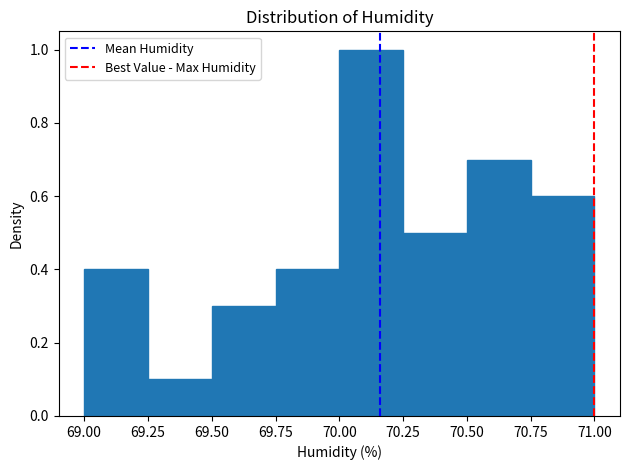

What is the height of the bar covering 70.50 to 70.75 on the x-axis? The values are not printed on the chart, so give them approximately, as read against the axis.

0.7